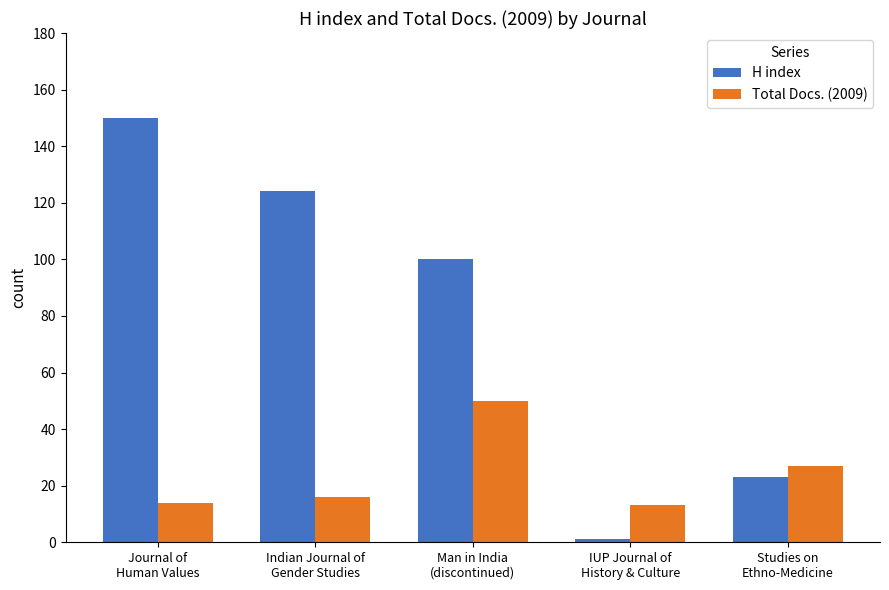

What is the average value of the H index series?

80